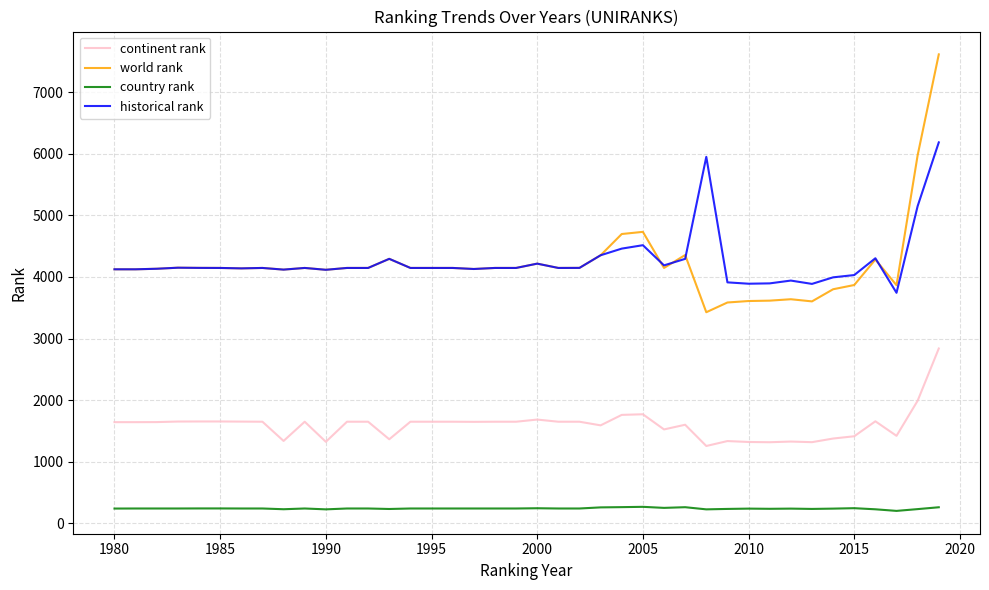

What is the minimum value for country rank?

201.0